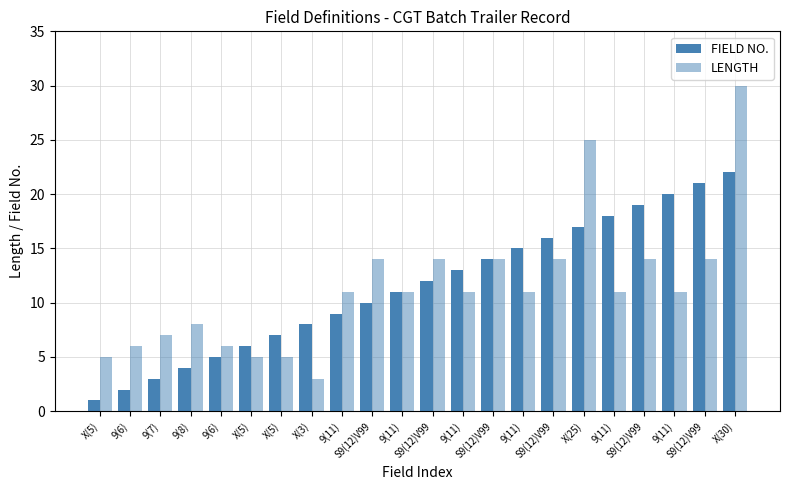

List the series in order of their peak value, lowest first.

FIELD NO., LENGTH